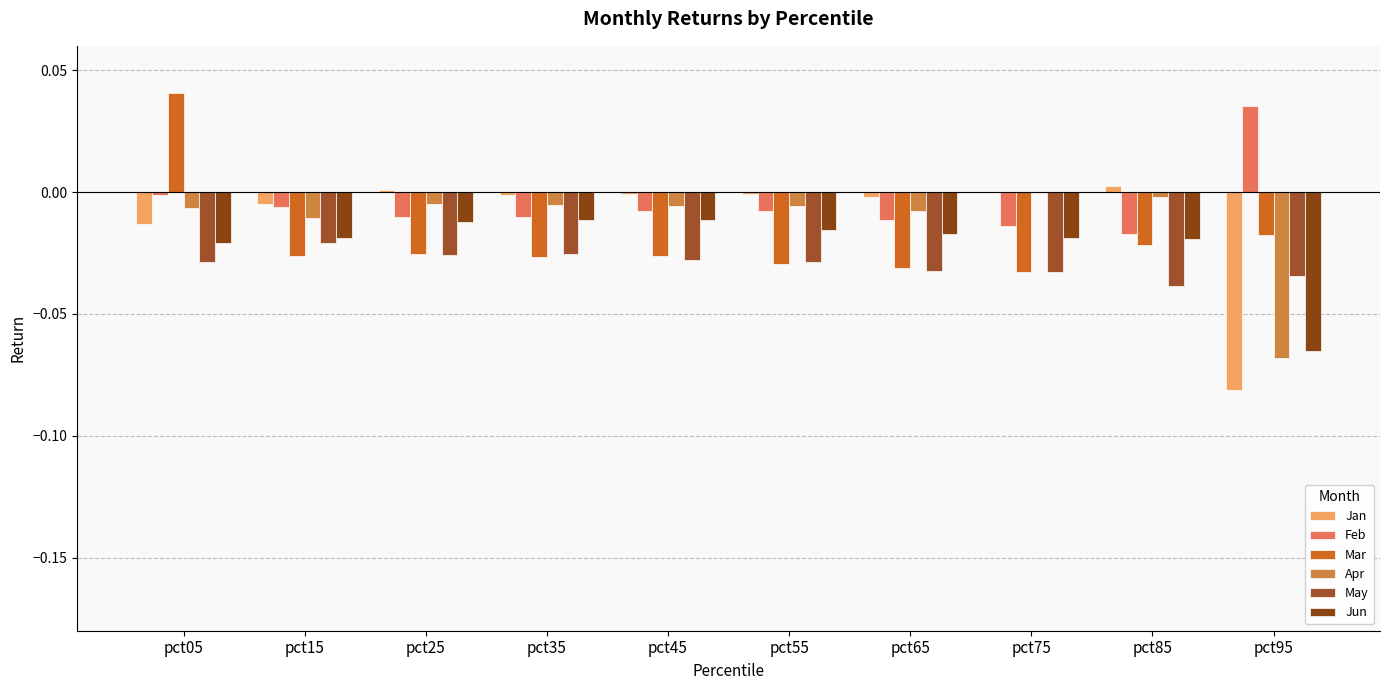

Is the value of Mar at pct95 greater than the value of Jan at pct95?

Yes